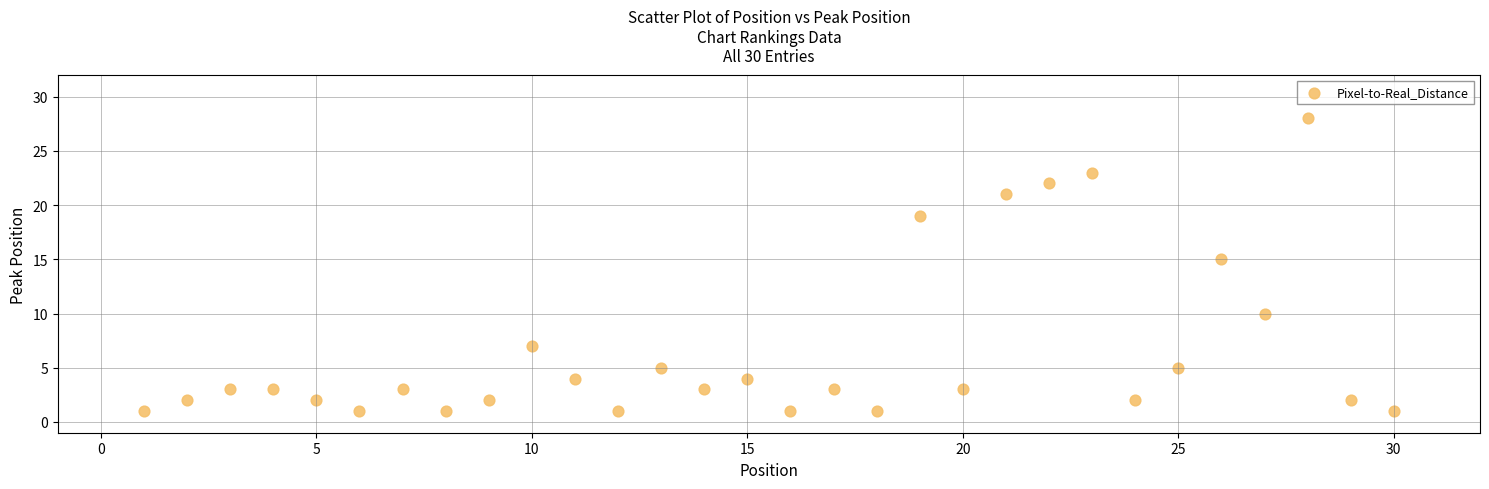

What is the range of Y values (max minus min)?

27